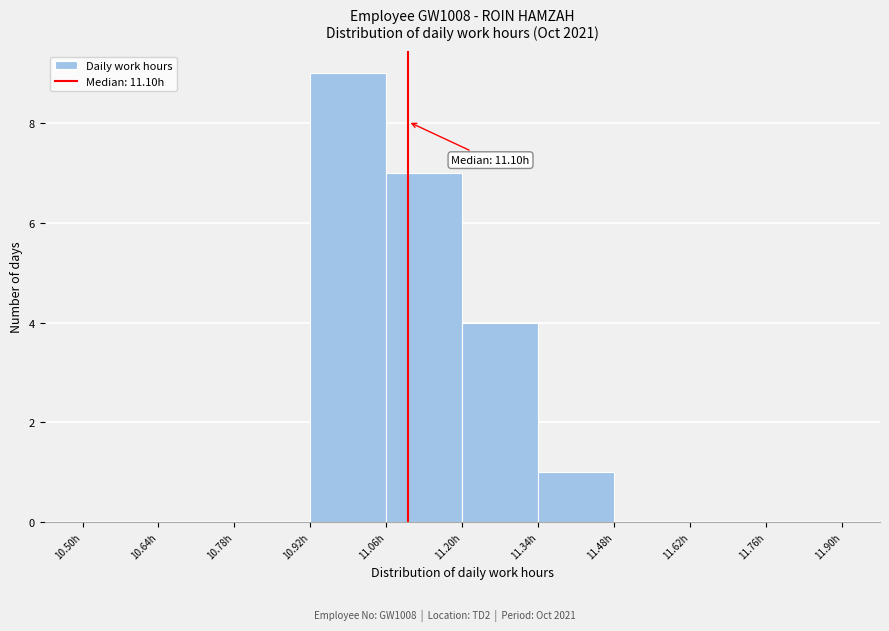

Over which range of the x-axis is the bar tallest?

10.92 to 11.06